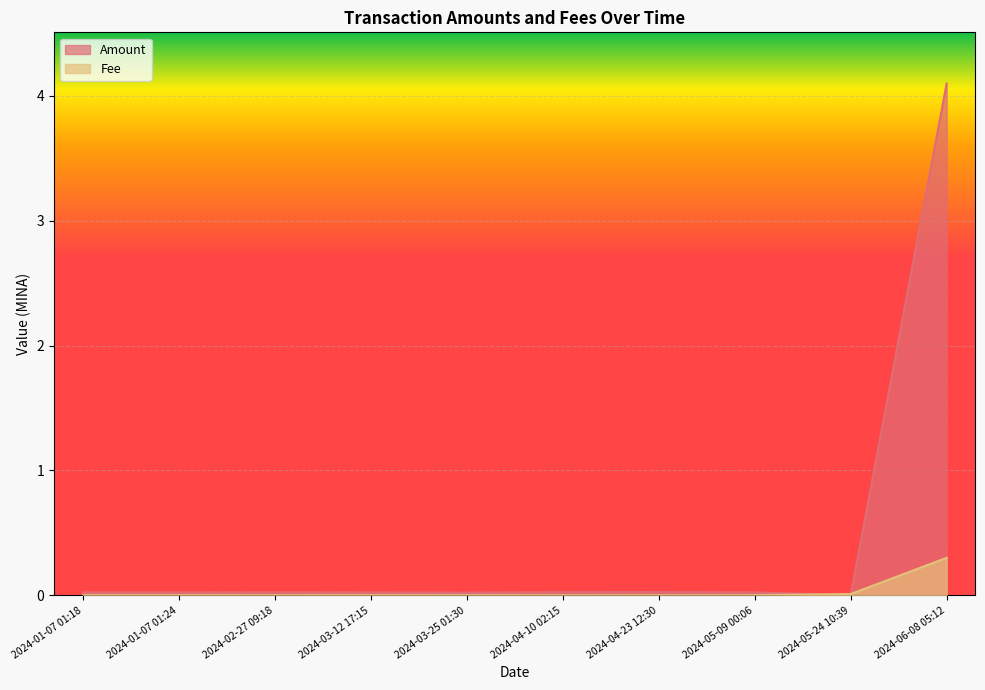

At which category is the sum across all series the highest?

2024-06-08 05:12